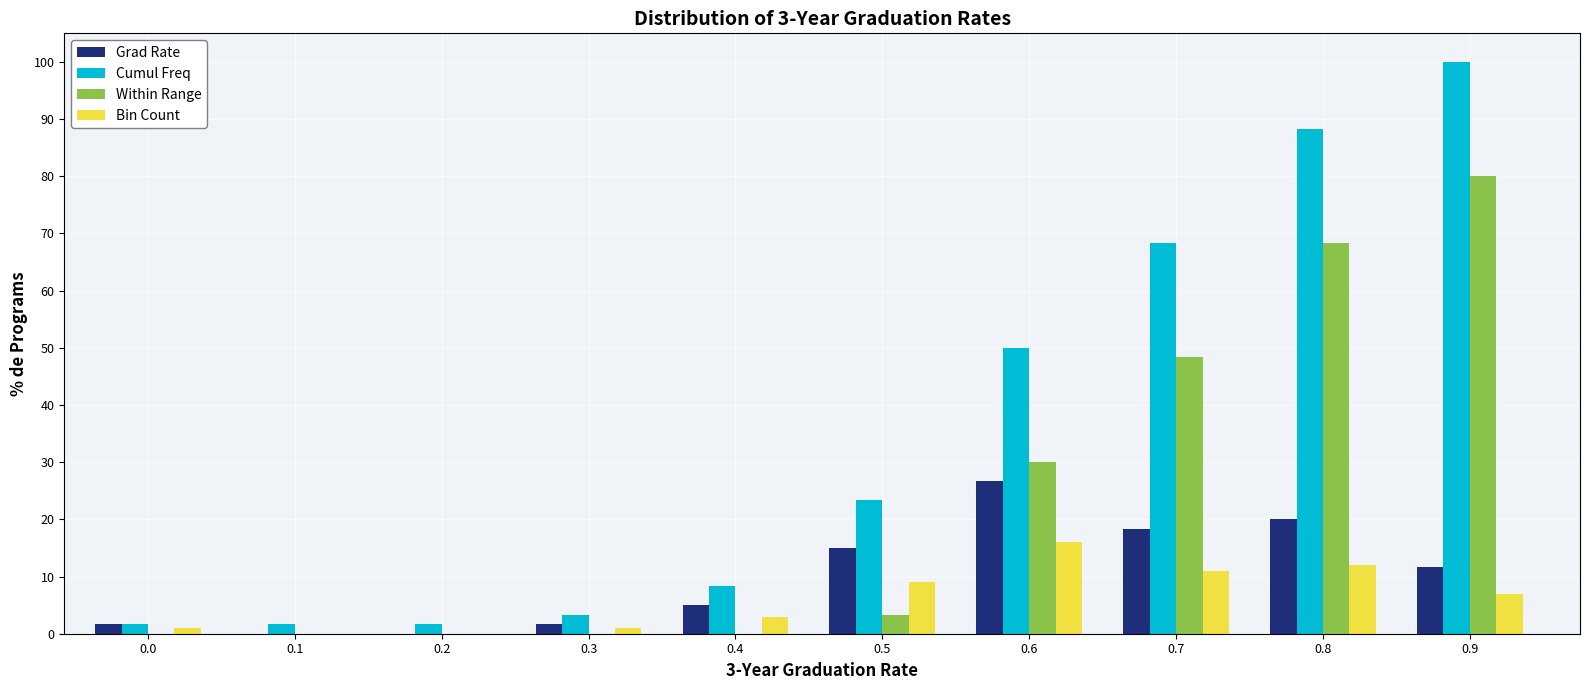

Which series has the largest total across all categories?

Cumul Freq